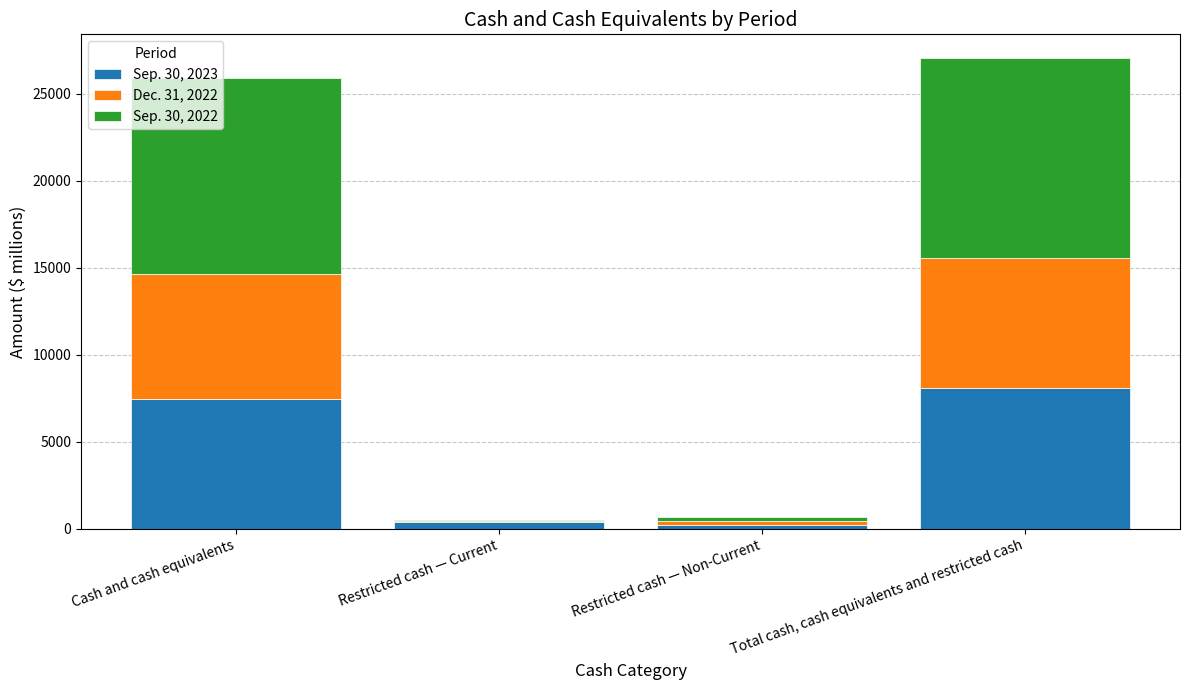

At which label does Sep. 30, 2023 reach its peak?

Total cash, cash equivalents and restricted cash